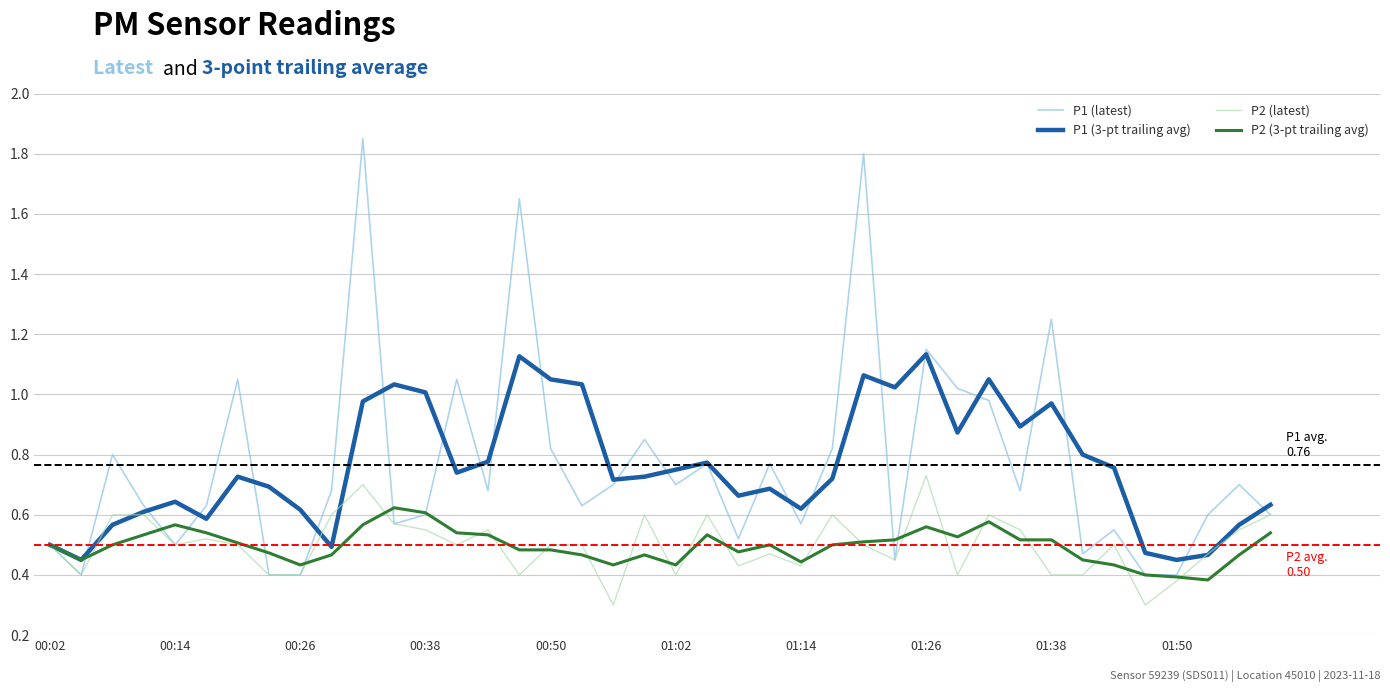

At how many categories does at least one series exceed 1?

14